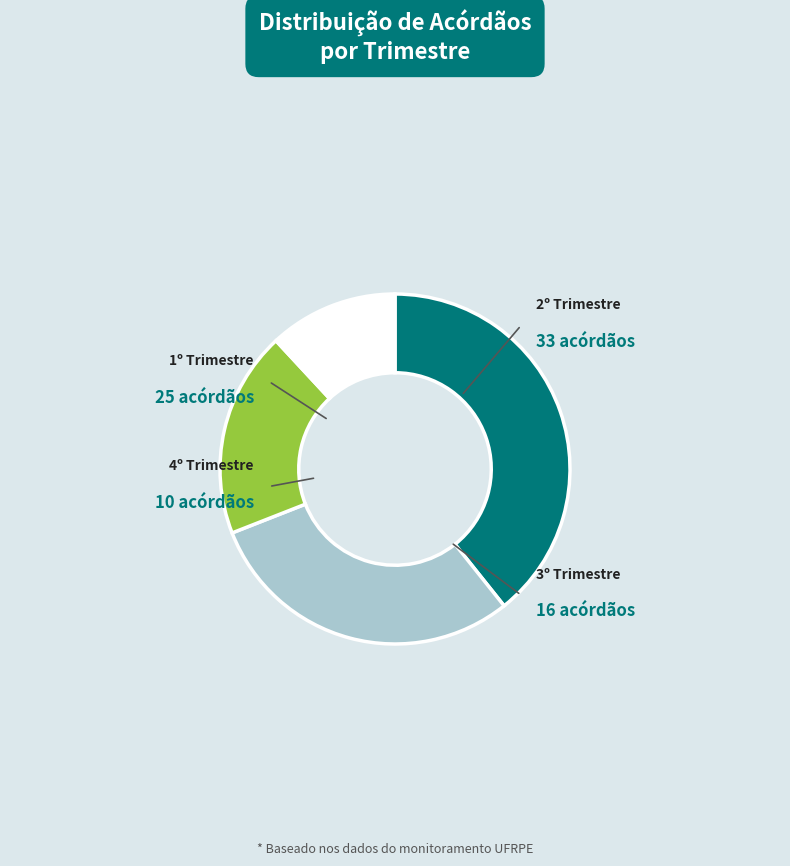

What is the change in value from 3º Trimestre to 4º Trimestre?

-6